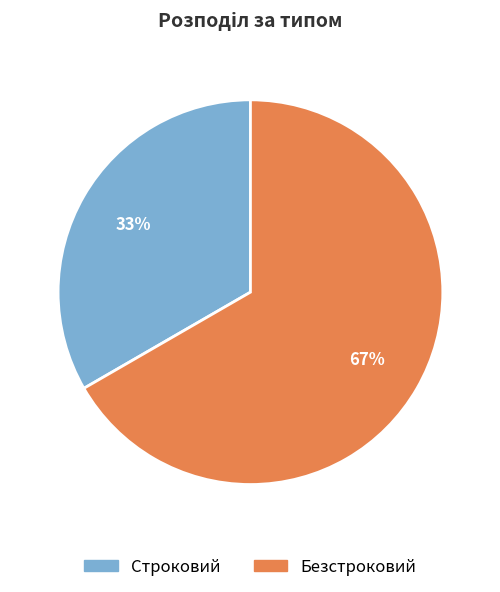

How many segments does this pie chart have?

2